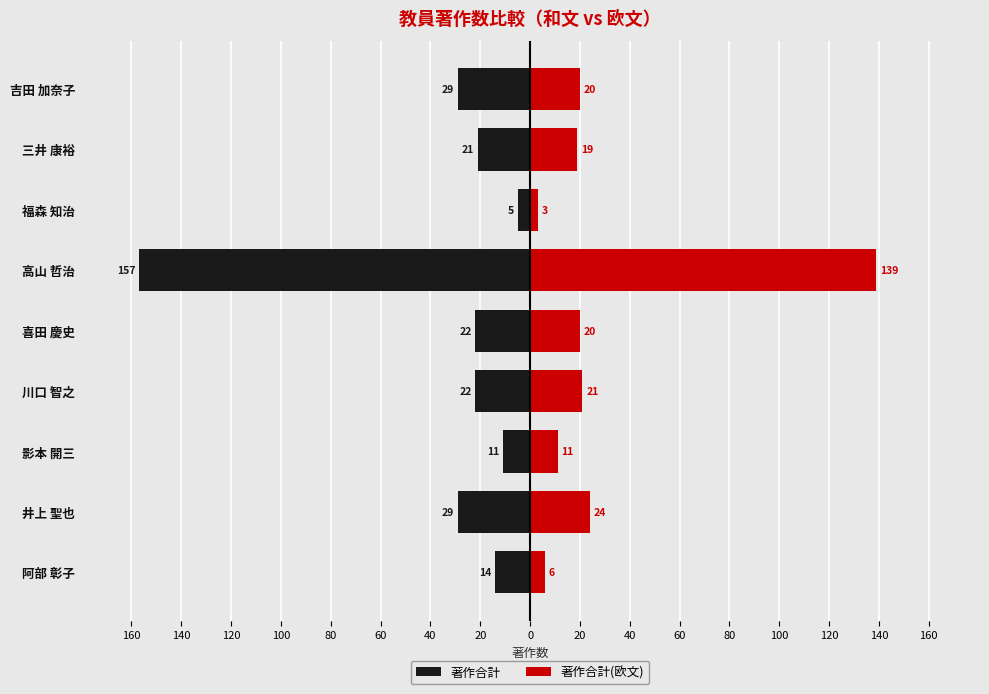

Reading left to right, extract all data points from this chart.

著作合計: -14	-29	-11	-22	-22	-157	-5	-21	-29
著作合計(欧文): 6	24	11	21	20	139	3	19	20